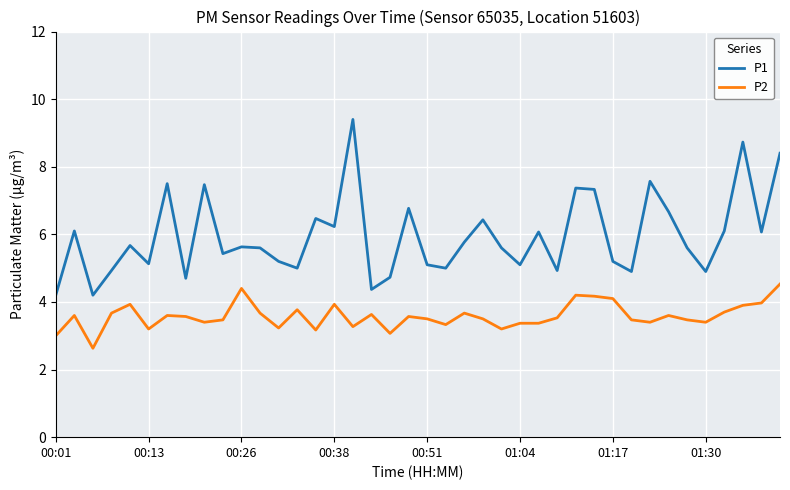

In P1, how many points are lower than both neighbors (excluding endpoints)?

13